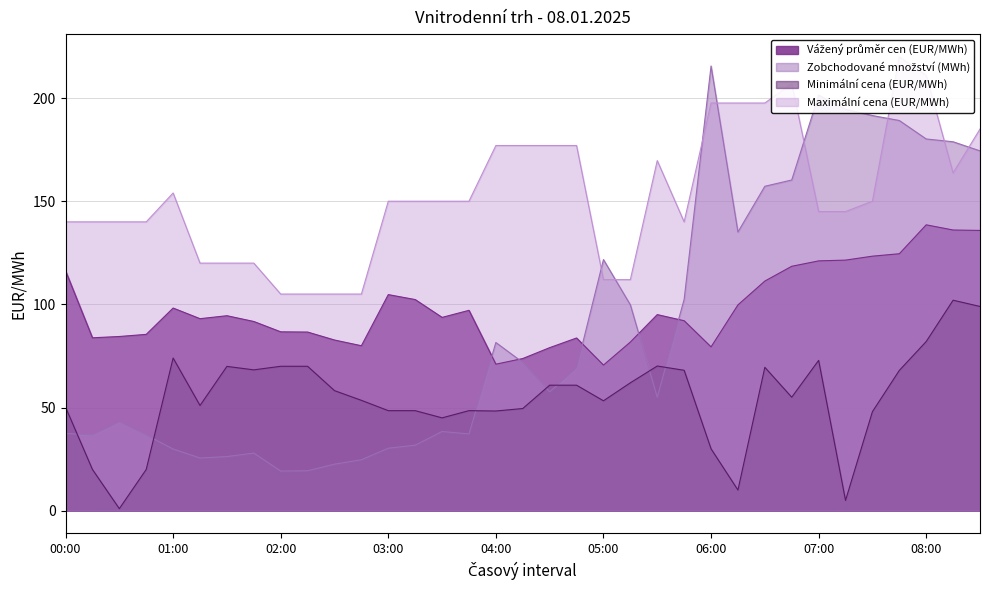

Where does the Minimální cena (EUR/MWh) series first go above 55?

01:00